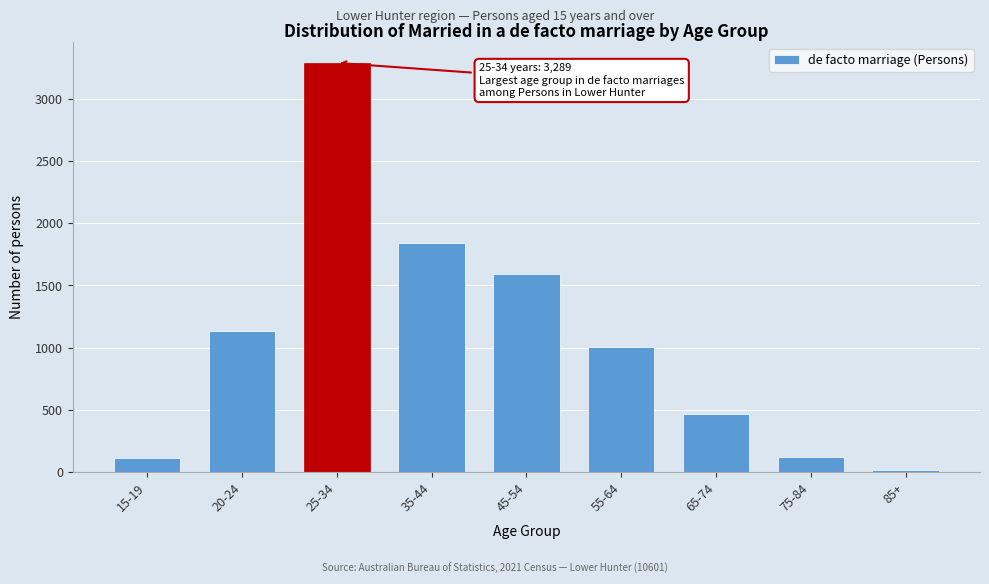

Where is the data nearest to the value 1651?

45-54